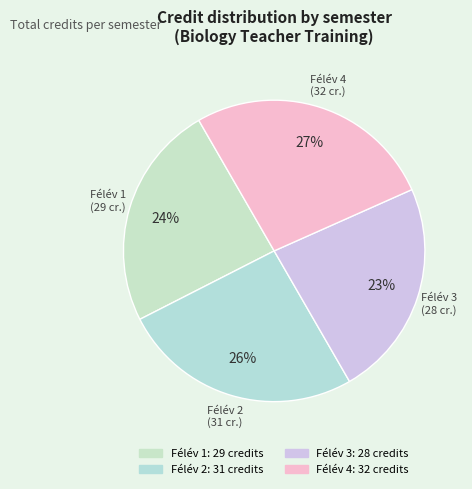

To the nearest percent, what percentage of the pie is Félév 3?

23%